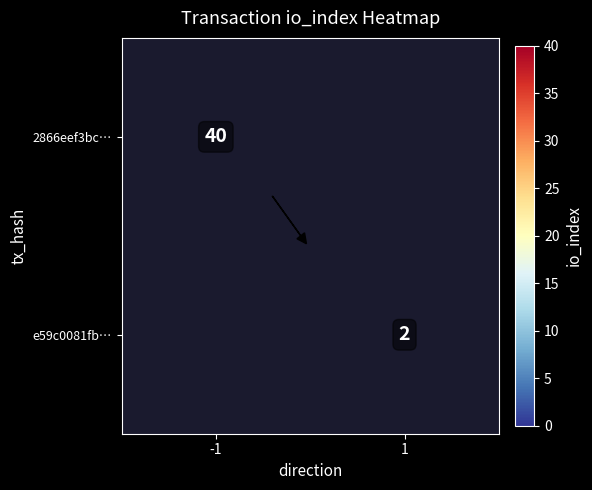

At which category does the chart reach its minimum across all series?

1